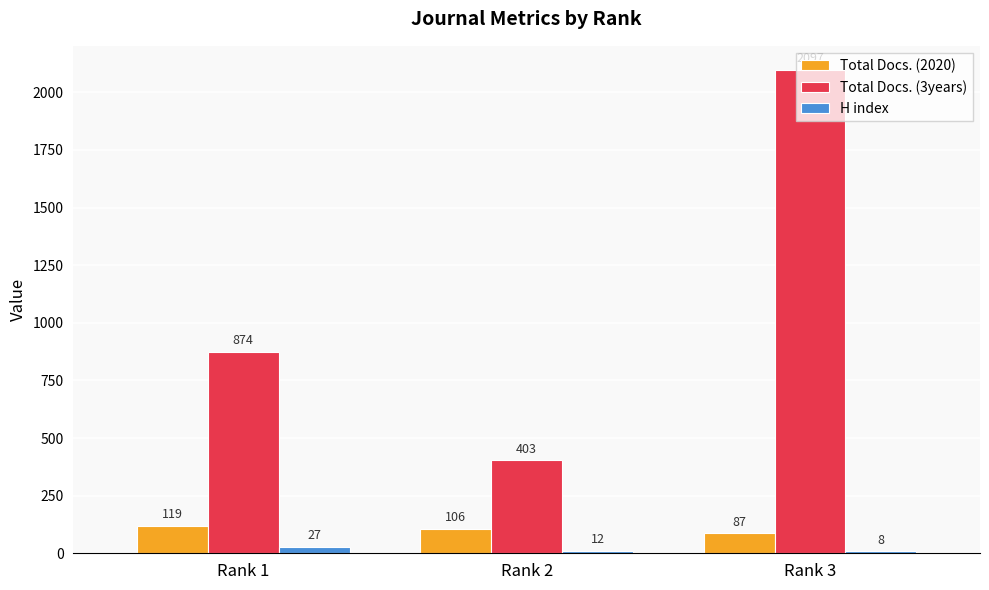

Which label corresponds to the largest value in the chart?

Rank 3